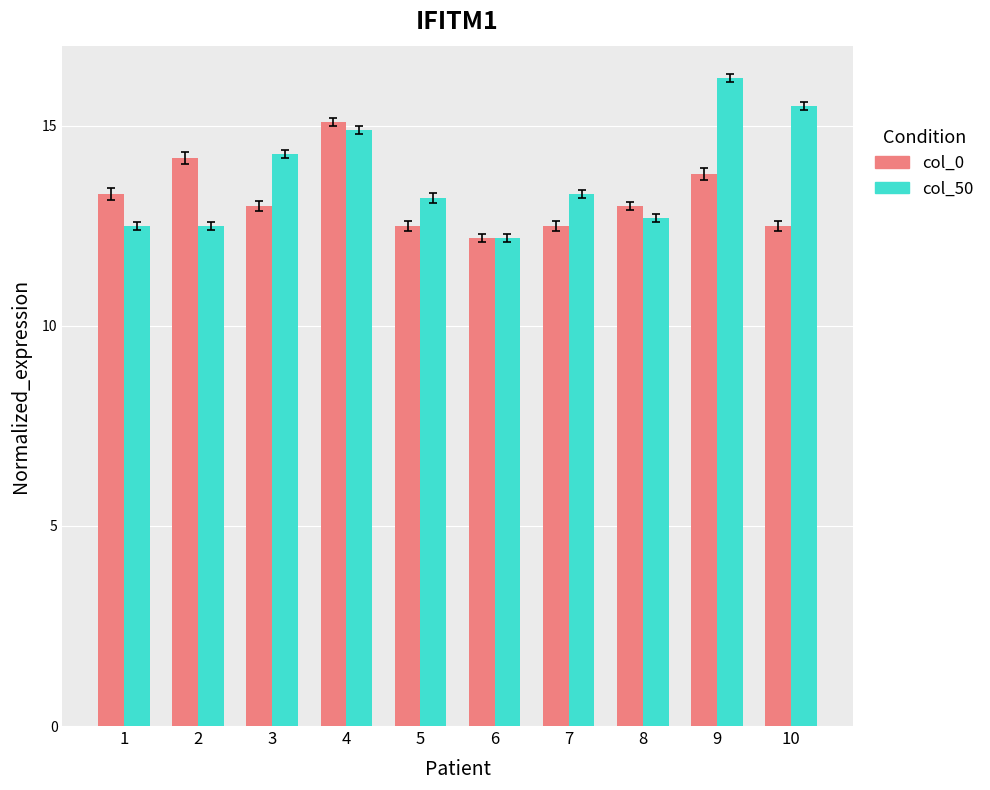

What are all the series names shown in the legend?

col_0, col_50